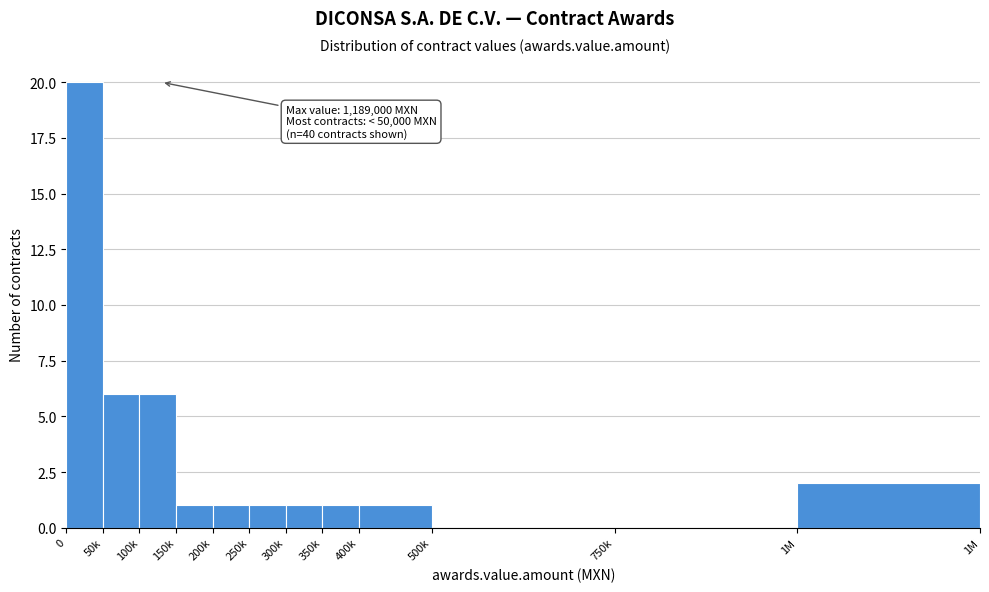

Reading left to right, extract all data points from this chart.

0=20	50k=6	100k=6	150k=1	200k=1	250k=1	300k=1	350k=1	400k=1	500k=0	750k=0	1M=2